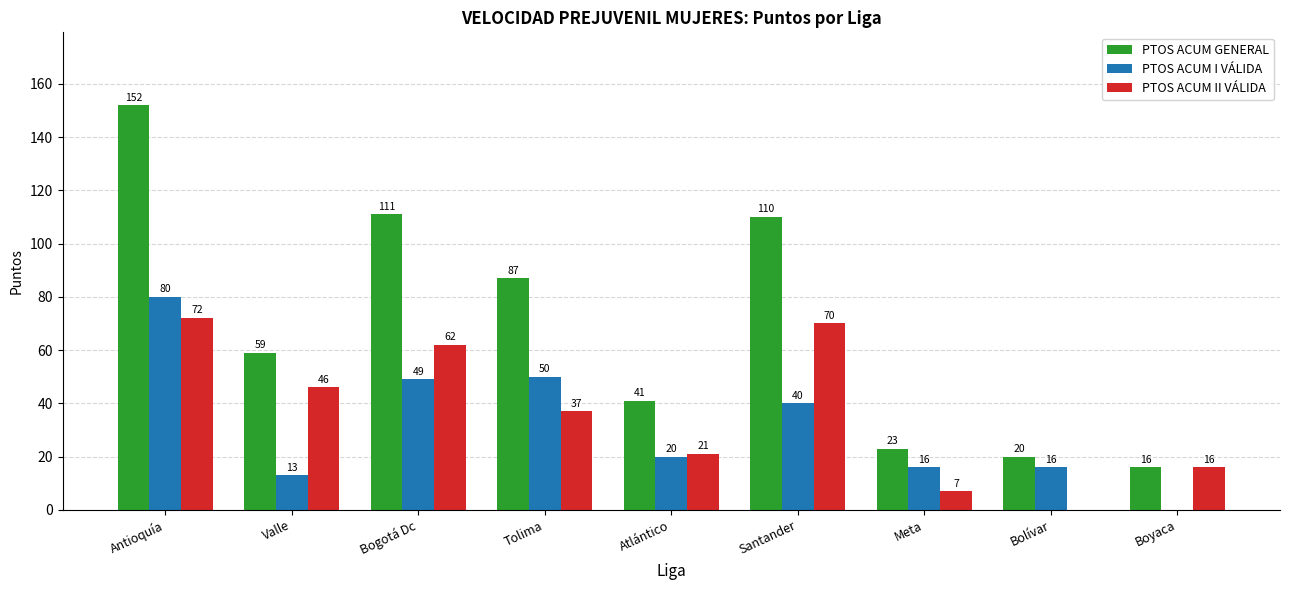

What is the spread (max minus min) of values at Atlántico?

21